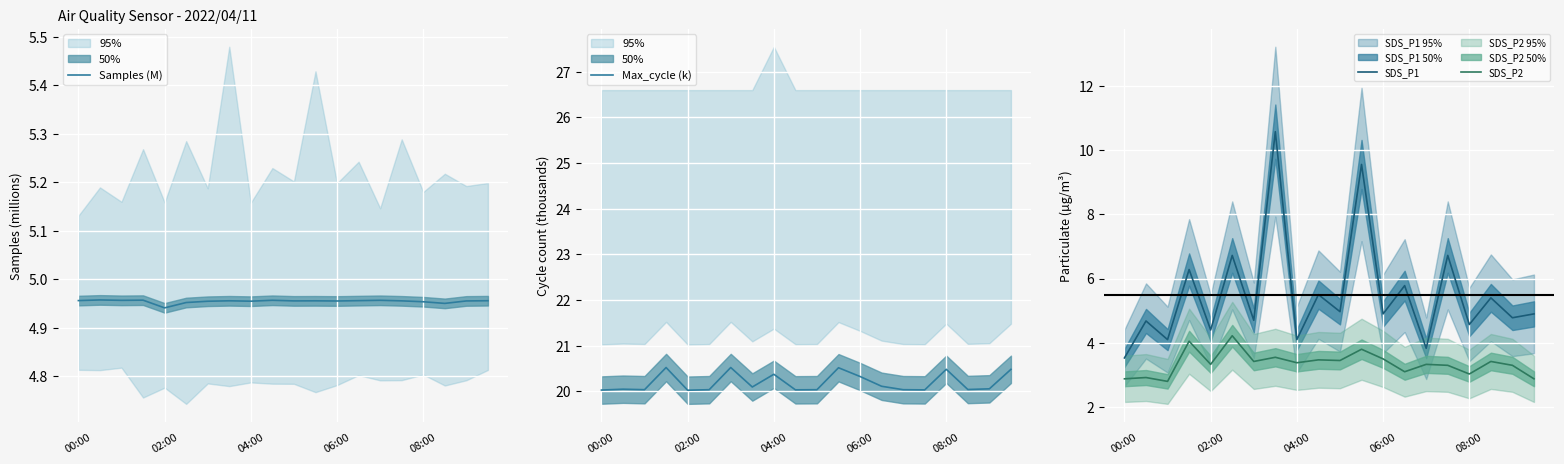

At how many categories does at least one series exceed 11?

20